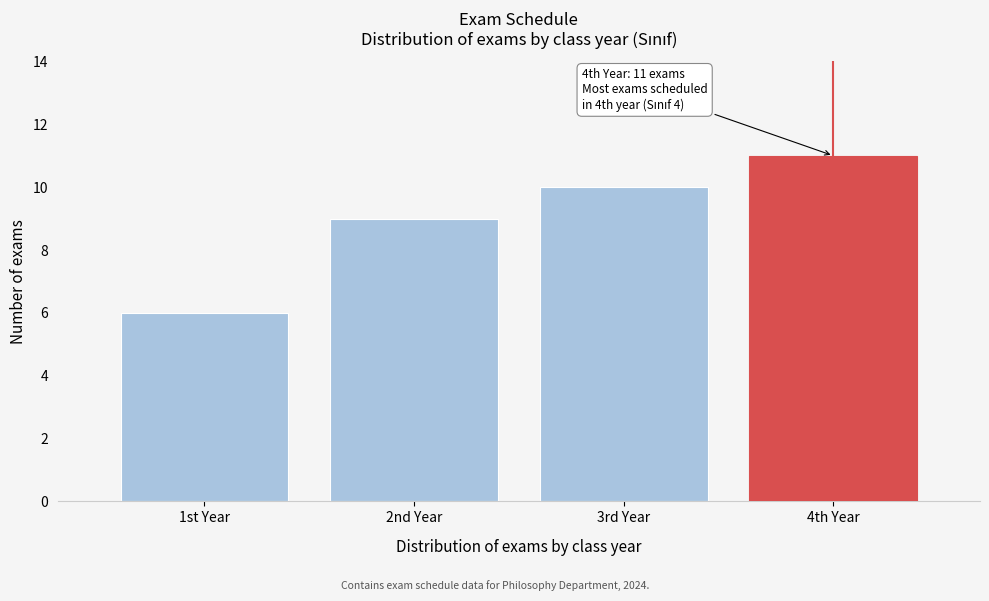

Reading right to left, what are all the values shown in this chart?

4th Year=11	3rd Year=10	2nd Year=9	1st Year=6